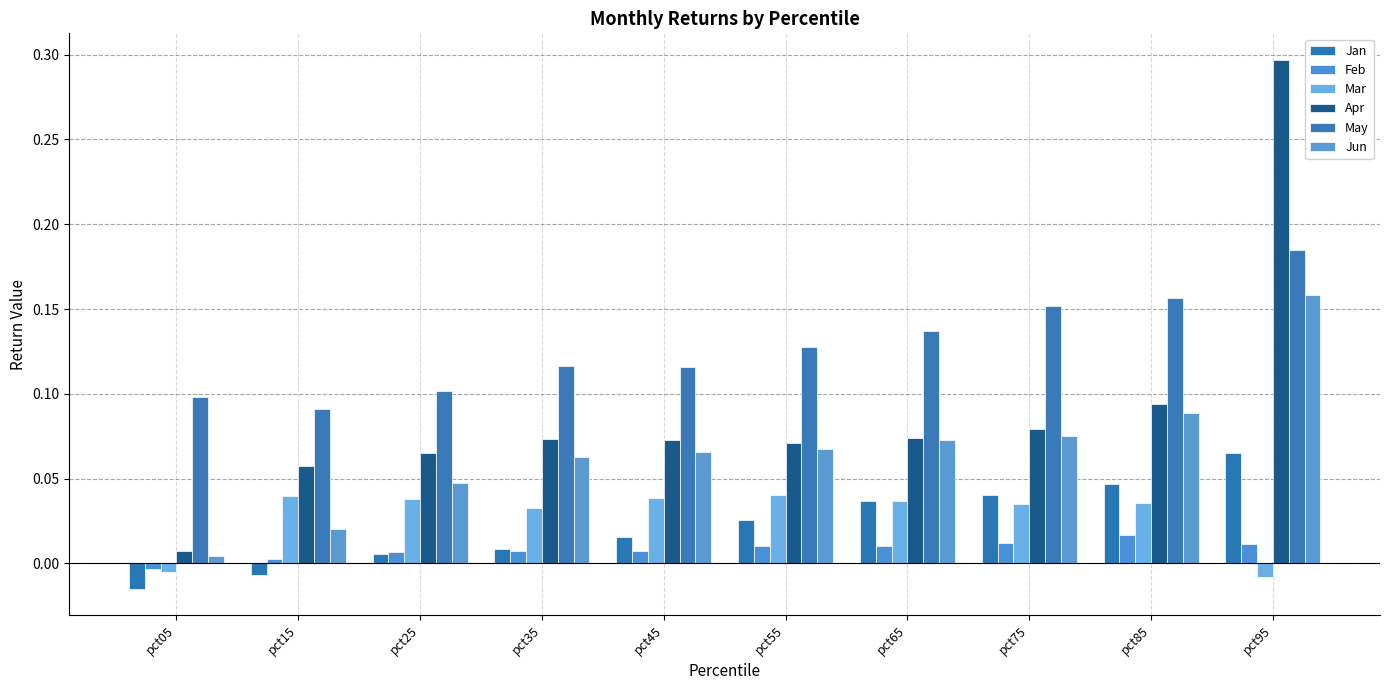

Which series has the largest total across all categories?

May